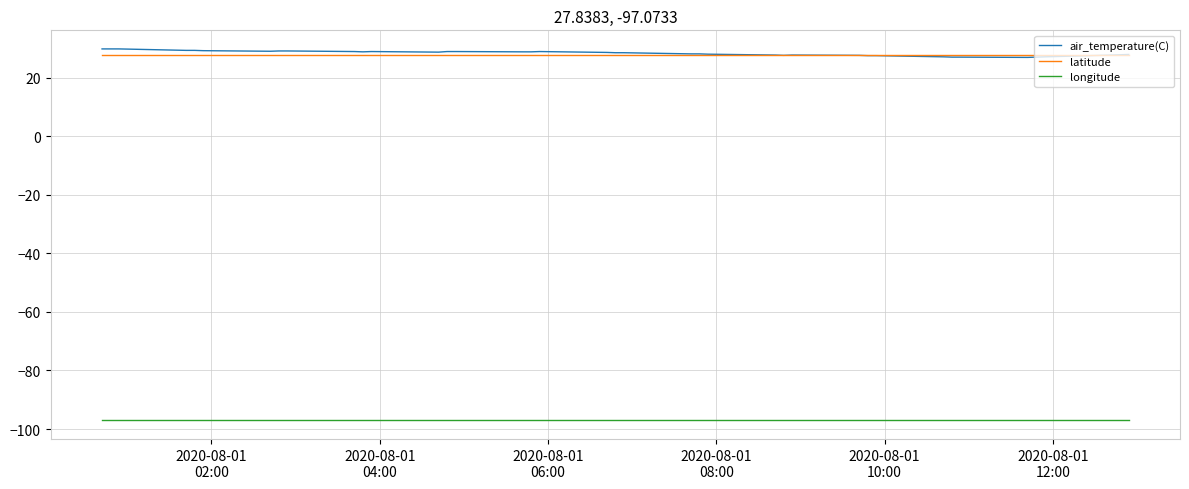

What is the difference between the maximum and second lowest values in the air_temperature(C) series?

2.8